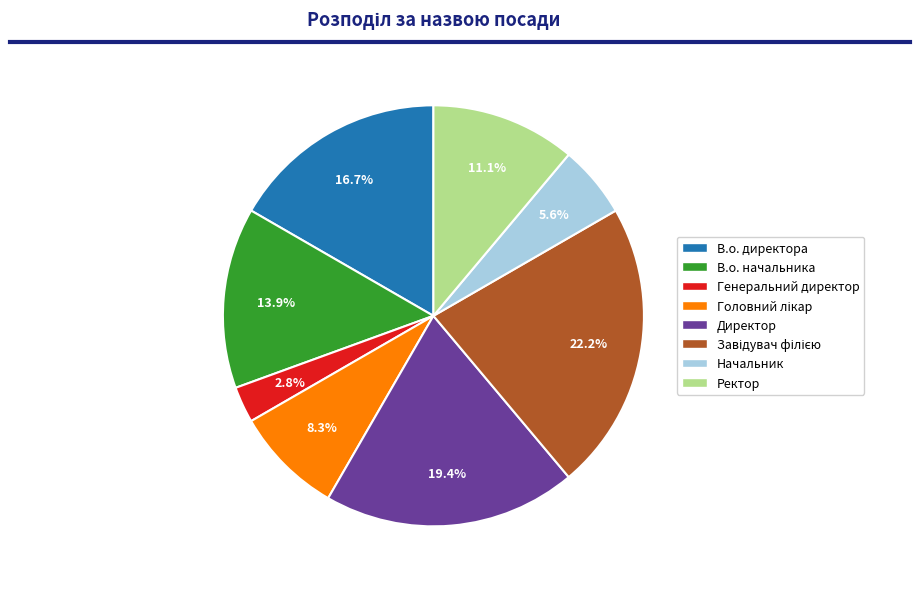

Is the sum of Ректор and В.о. директора greater than half?

No